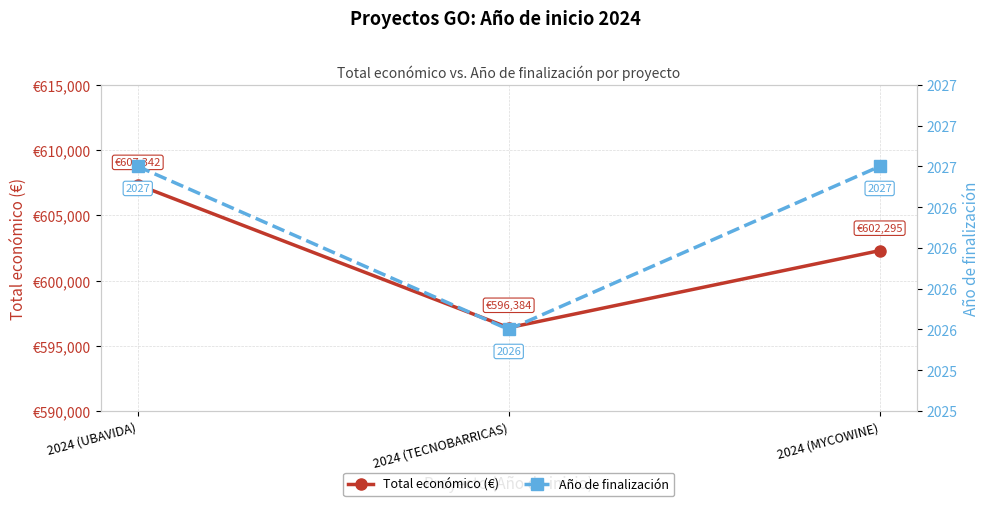

Which has a higher value, 2024 (MYCOWINE) or 2024 (TECNOBARRICAS)?

2024 (MYCOWINE)